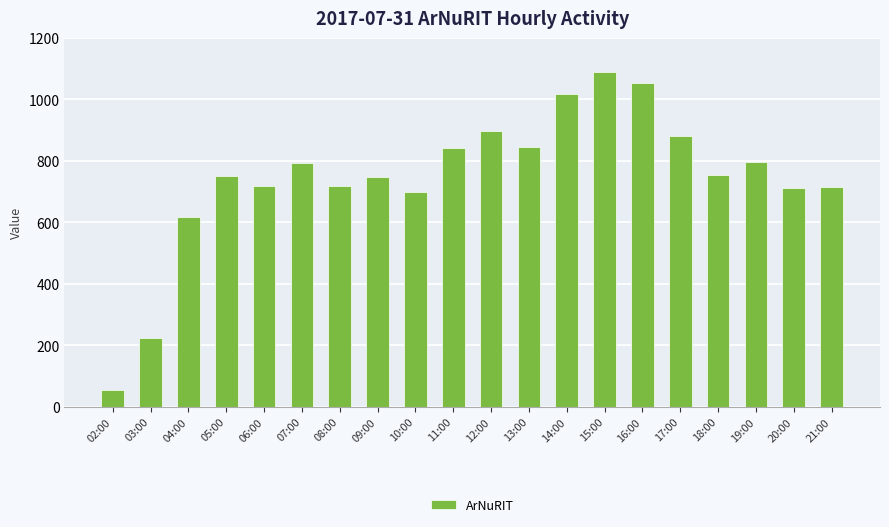

What is the label of the 10th bar from the left?

11:00